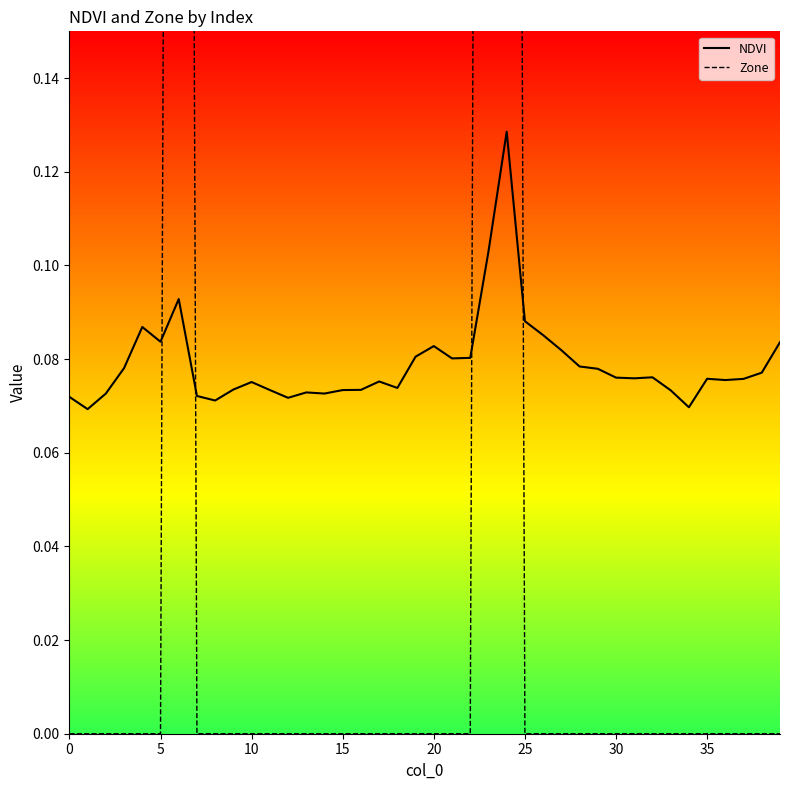

Reading left to right, list all the values displayed in this chart.

NDVI: 0.1	0.1	0.1	0.1	0.1	0.1	0.1	0.1	0.1	0.1	0.1	0.1	0.1	0.1	0.1	0.1	0.1	0.1	0.1	0.1	0.1	0.1	0.1	0.1	0.1	0.1	0.1	0.1	0.1	0.1	0.1	0.1	0.1	0.1	0.1	0.1	0.1	0.1	0.1	0.1
Zone: 0.0	0.0	0.0	0.0	0.0	0.0	1.0	0.0	0.0	0.0	0.0	0.0	0.0	0.0	0.0	0.0	0.0	0.0	0.0	0.0	0.0	0.0	0.0	1.0	1.0	0.0	0.0	0.0	0.0	0.0	0.0	0.0	0.0	0.0	0.0	0.0	0.0	0.0	0.0	0.0